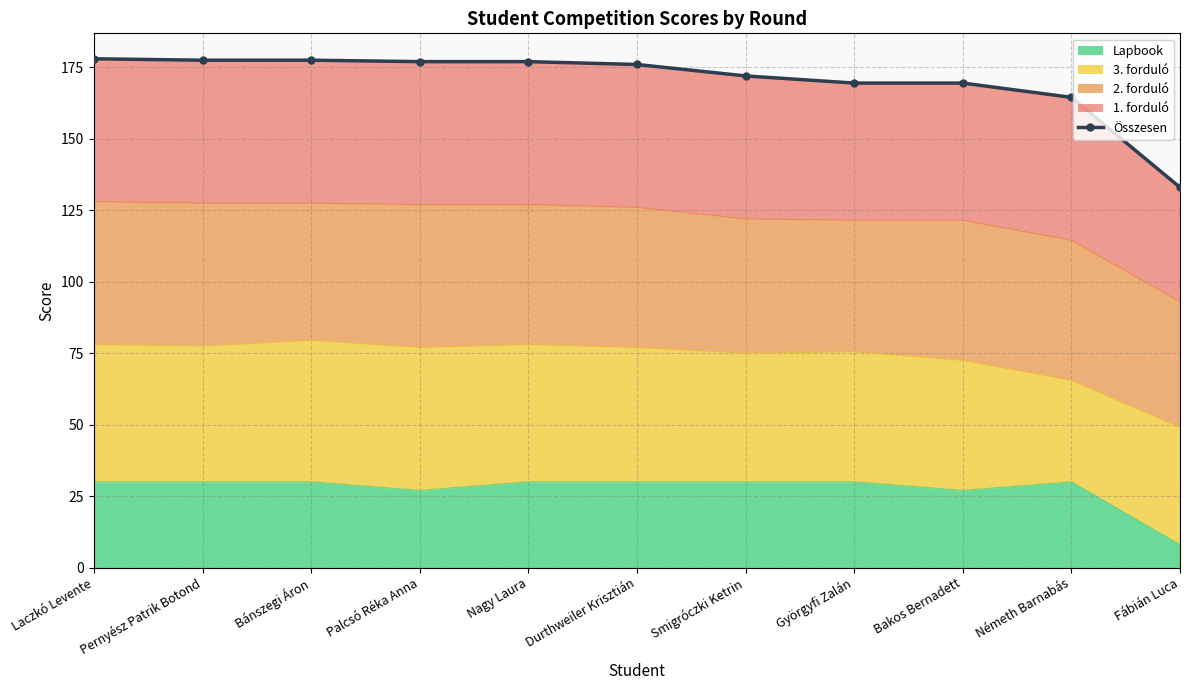

What is the smallest value displayed?

133.0